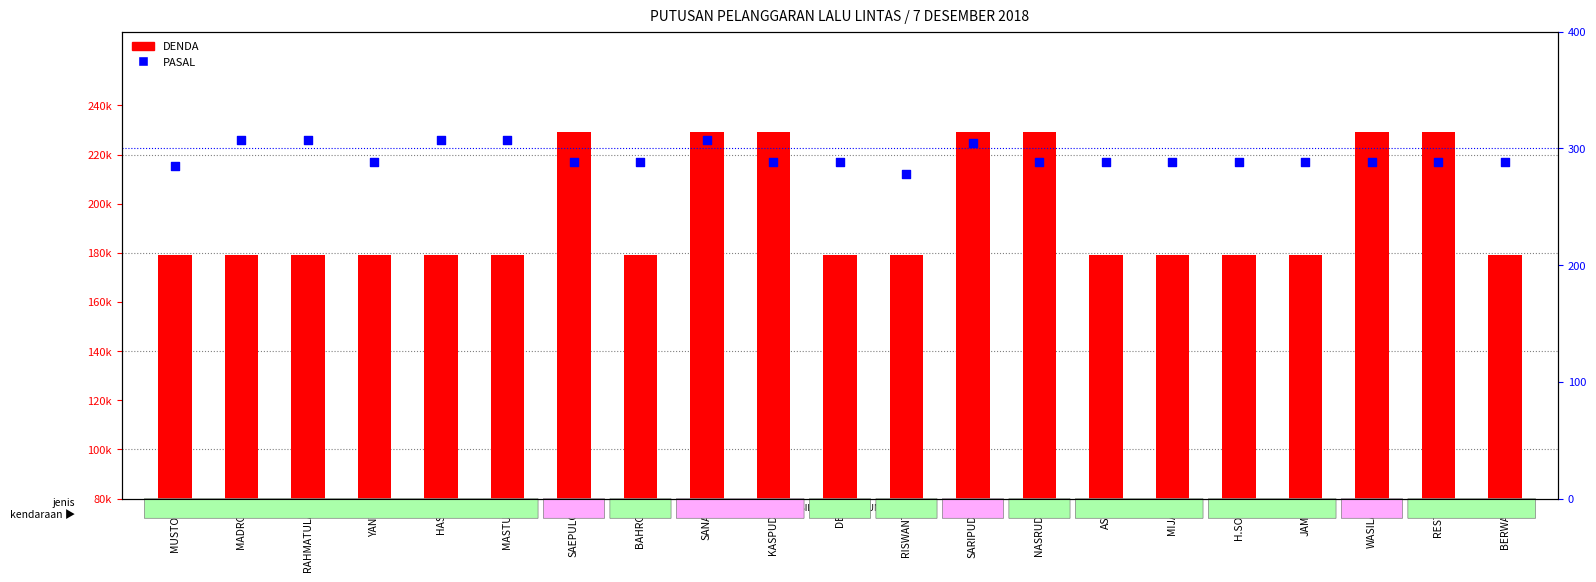

What are all the series names shown in the legend?

DENDA, PASAL